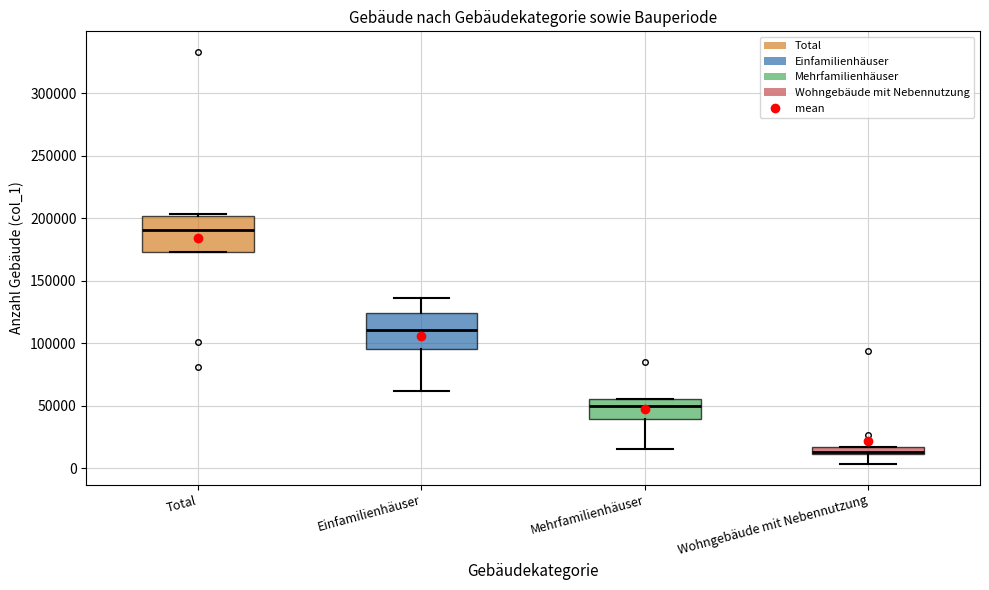

Where does the lower whisker of the box for Wohngebäude mit Nebennutzung end on the y-axis? The values are not printed on the chart, so give them approximately, as read against the axis.

5000